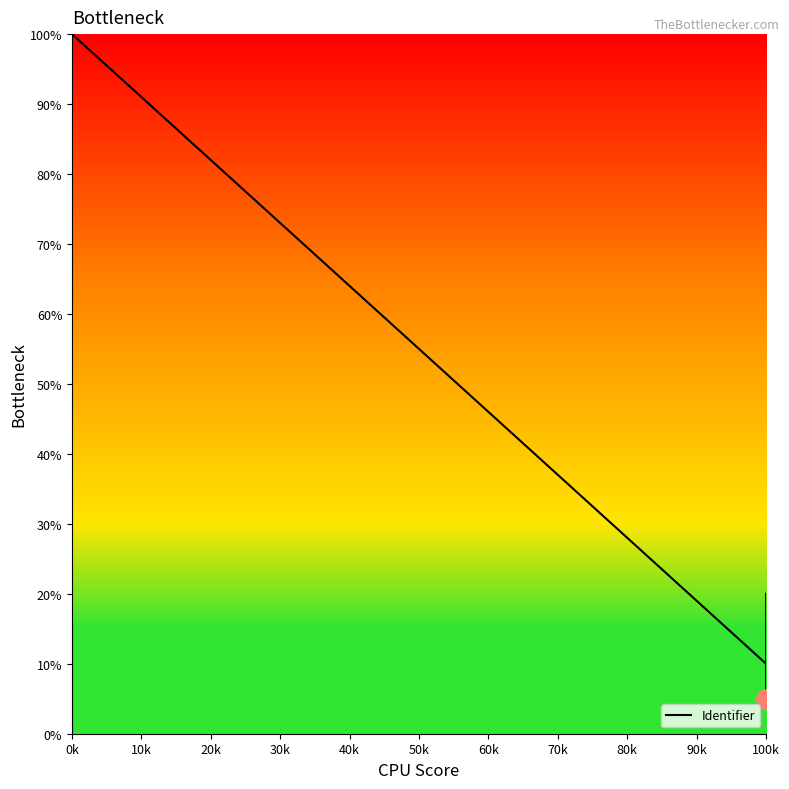

What is the label of the 2nd point from the left?

100k